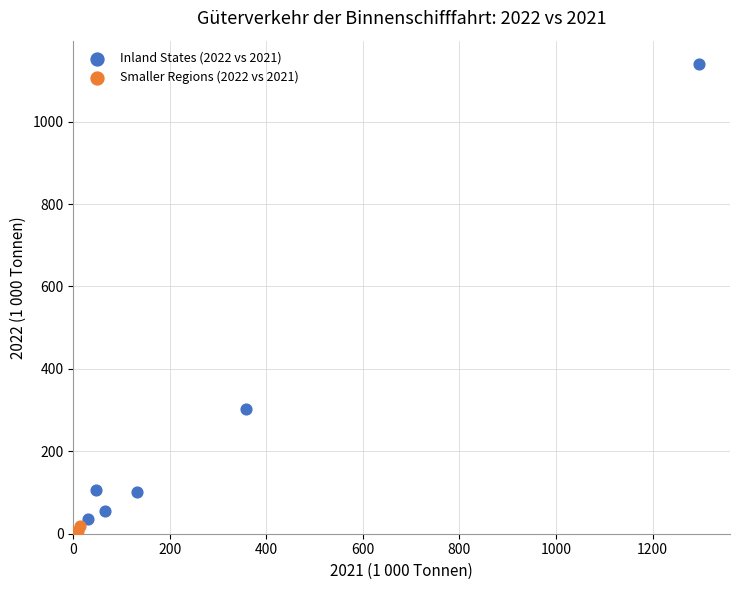

Which series contains the highest Y value?

Inland States (2022 vs 2021)